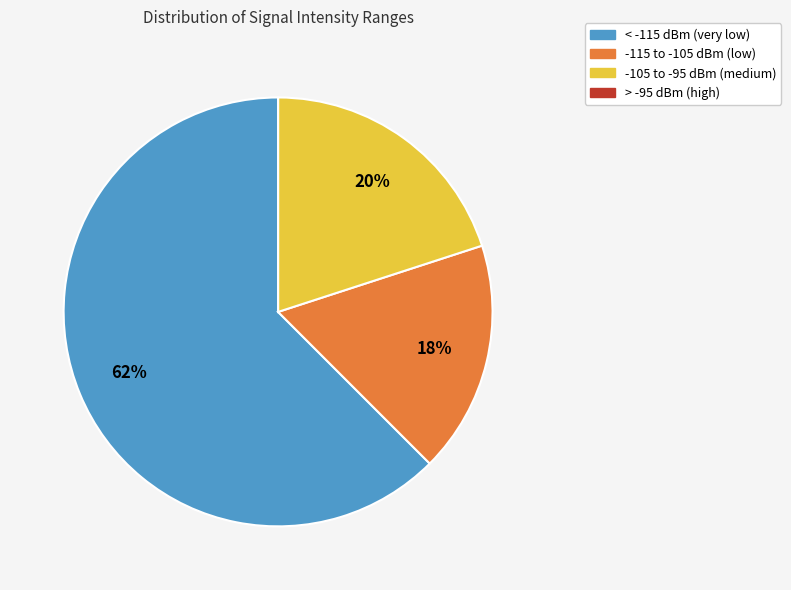

The -115 to -105 dBm (low) slice represents 17% of the pie. True or false?

True